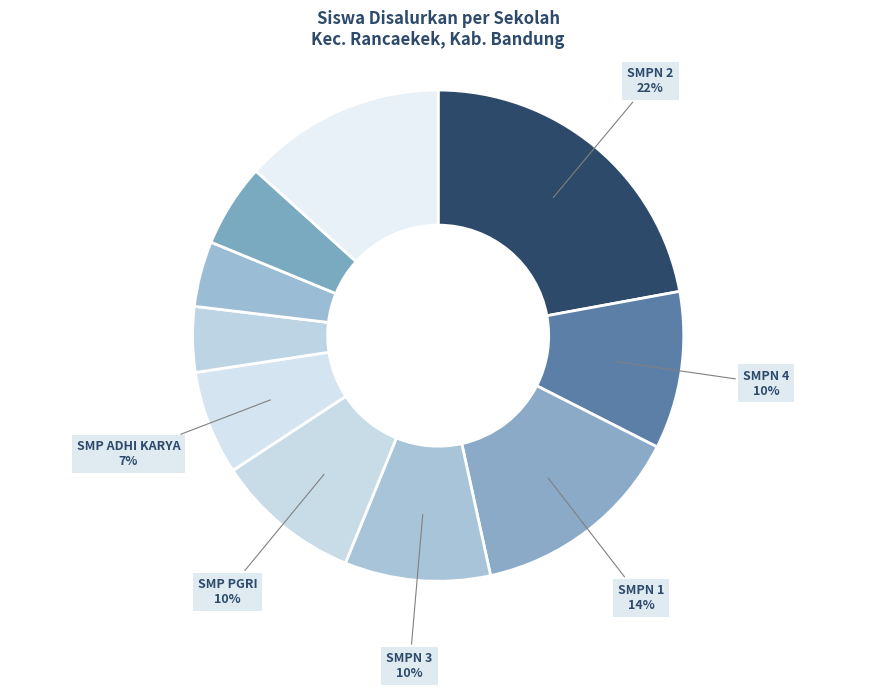

Which category has the smallest portion of the pie?

SMP PLUS MUTHAHARI